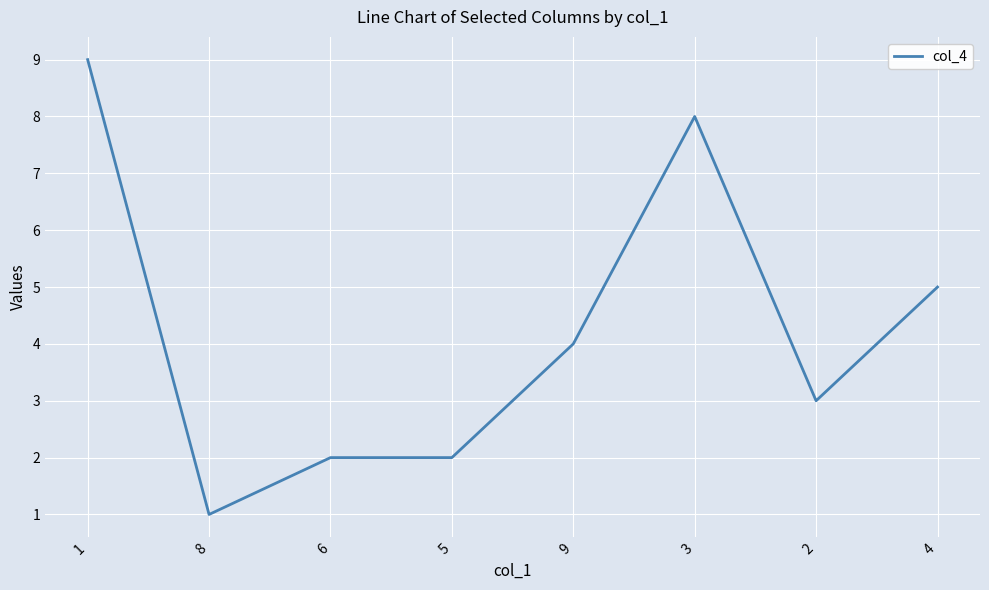

The value at 2 is 2. True or false?

False